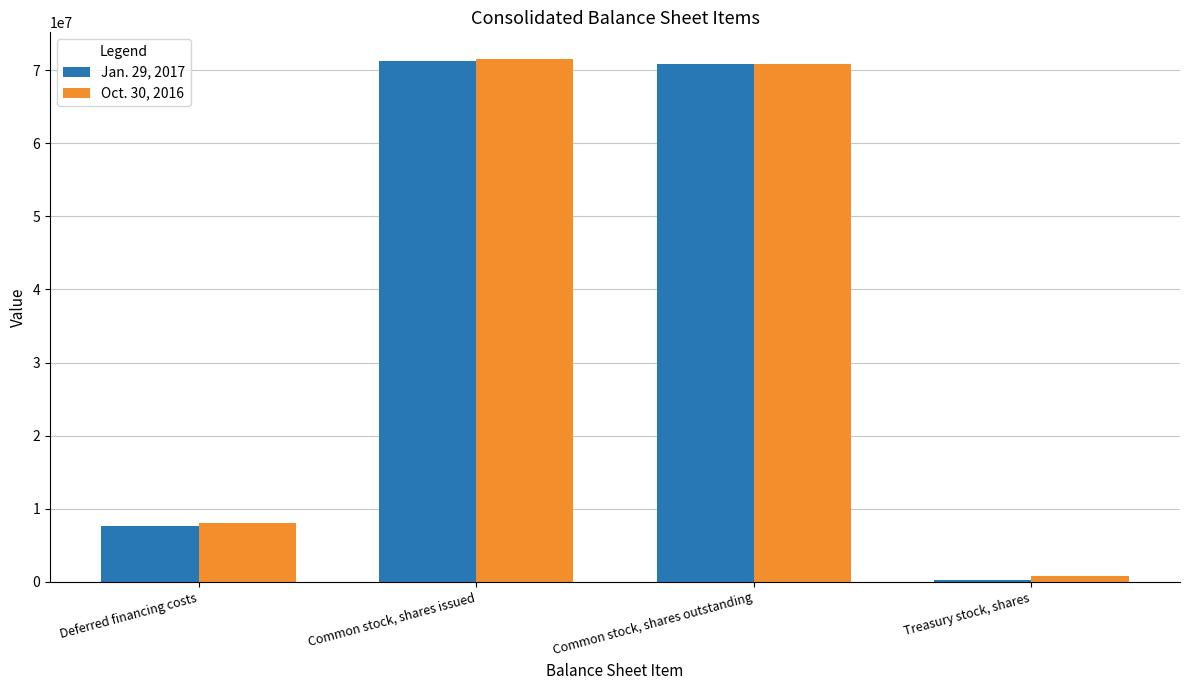

Reading left to right, transcribe all the data shown in this chart.

Jan. 29, 2017: 7719000	71176966	70867699	309267
Oct. 30, 2016: 8096000	71581273	70806202	775071